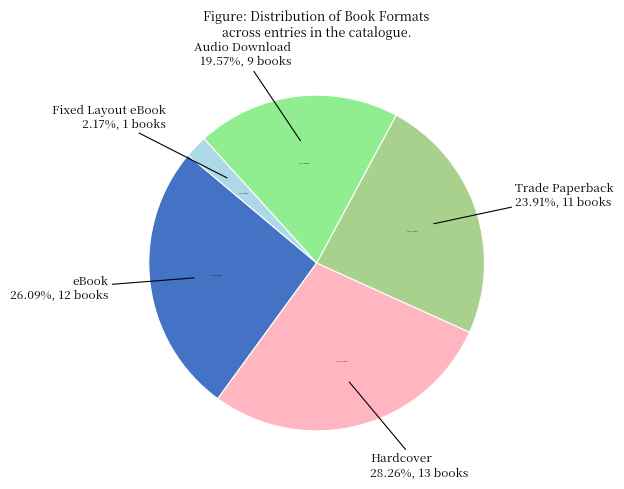

What percentage is NOT represented by Hardcover?

71.7%